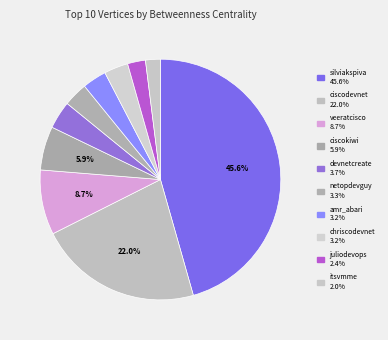

Is the sum of juliodevops and itsvmme greater than half?

No